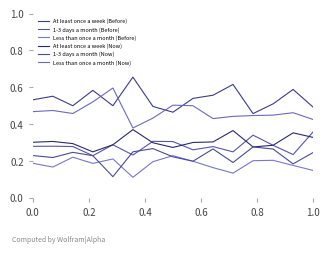

How many categories are shown in the chart?

15